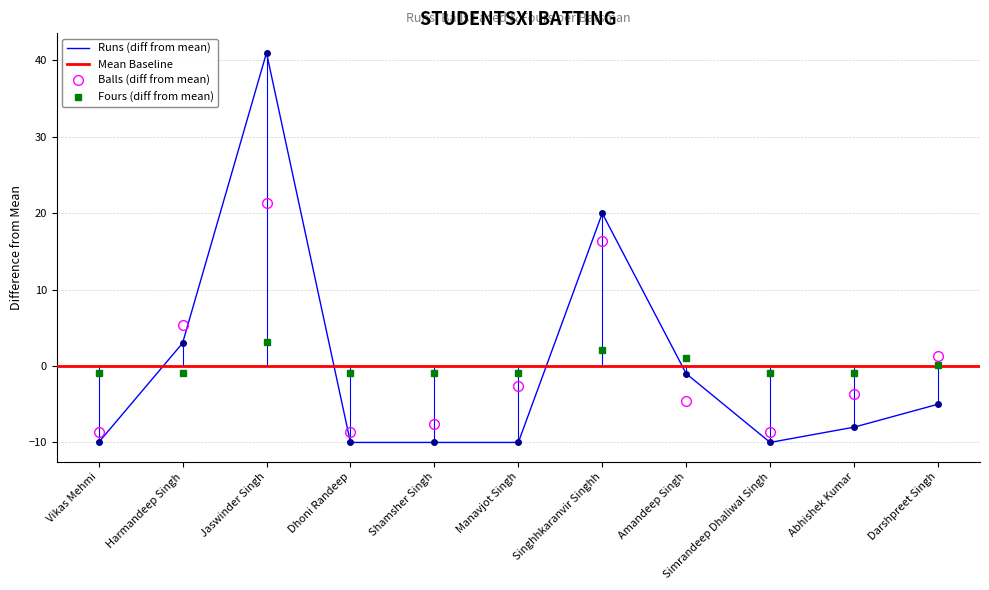

List the labels in order of Balls value, smallest first.

Vikas Mehmi, Dhoni Randeep, Simrandeep Dhaliwal Singh, Shamsher Singh, Amandeep Singh, Abhishek Kumar, Manavjot Singh, Darshpreet Singh, Harmandeep Singh, Singhhkaranvir Singhh, Jaswinder Singh